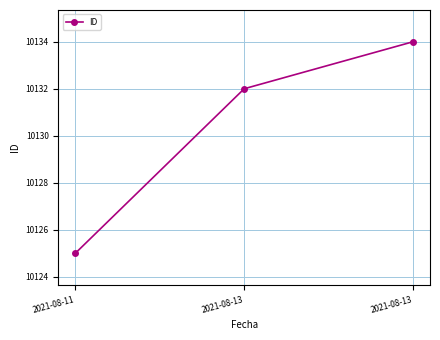

Approximately how many times larger is the value at 2021-08-13 compared to 2021-08-13?

1.0